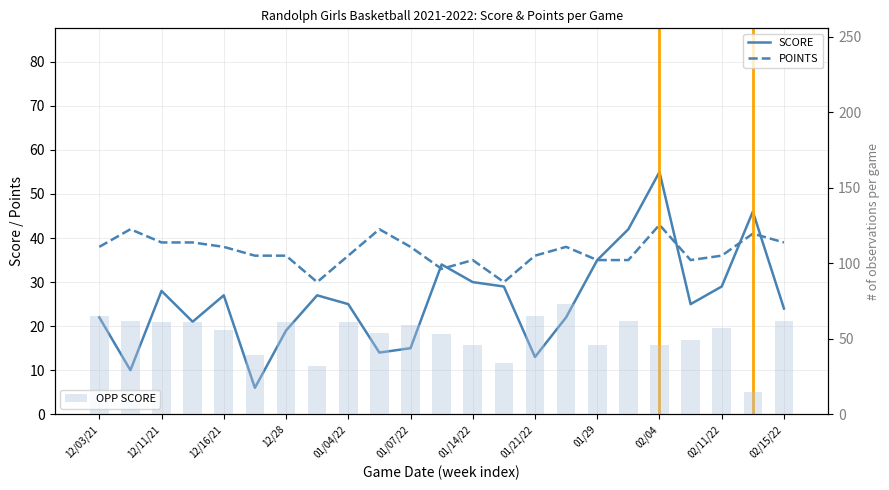

At 01/07/22, list the series in order from largest to smallest.

OPP SCORE, POINTS, SCORE